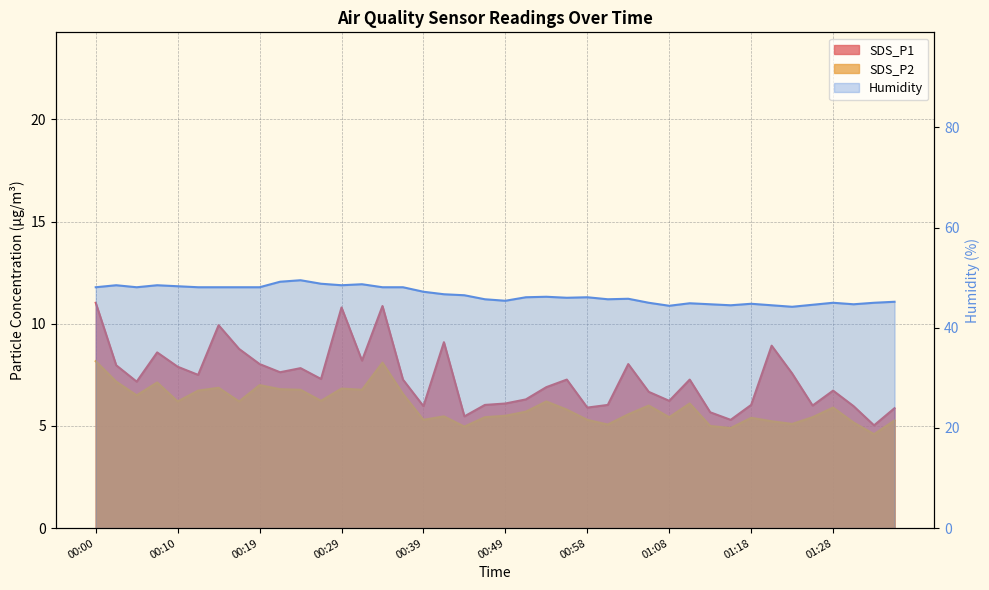

Does the chart have visible grid lines?

Yes